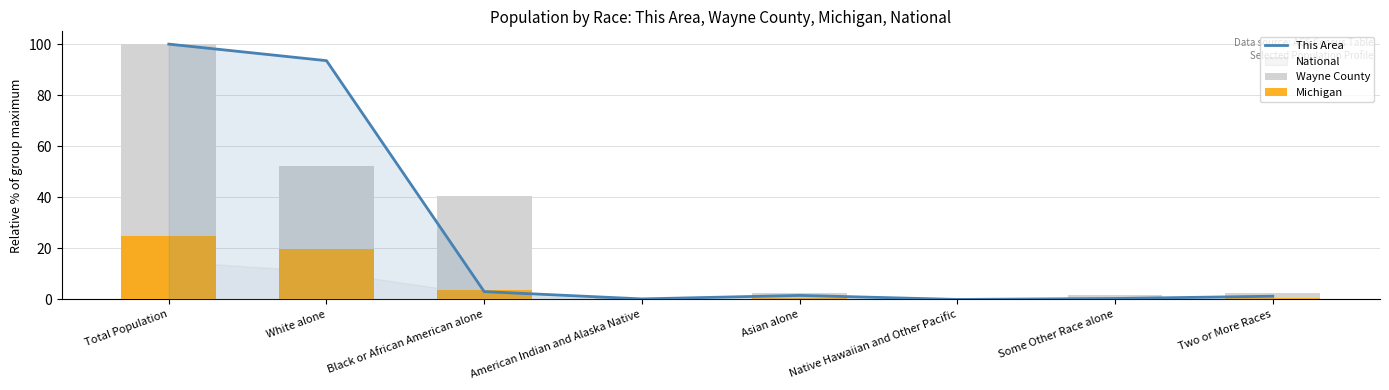

True or false: Wayne County has a value of 100.0 at Total Population.

True